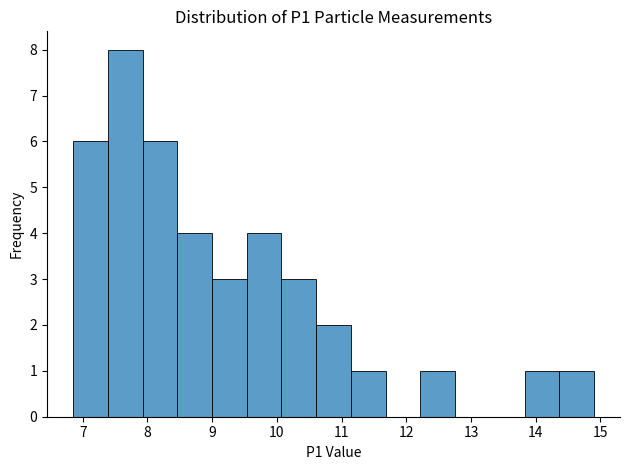

Over which range of the x-axis is the bar tallest?

7.4 to 7.9